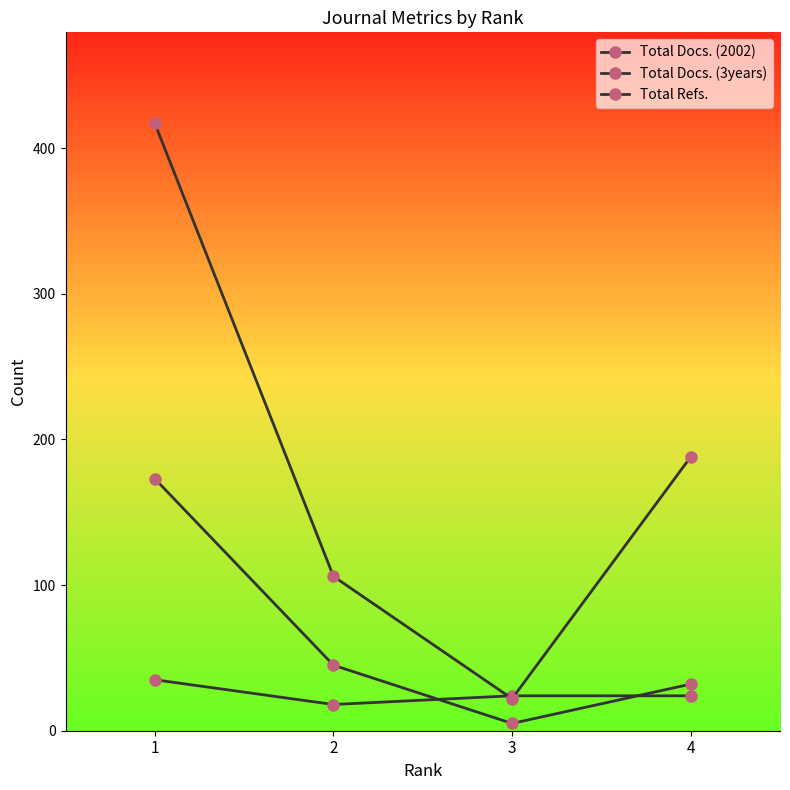

Is this an area chart (filled region under the line)?

No